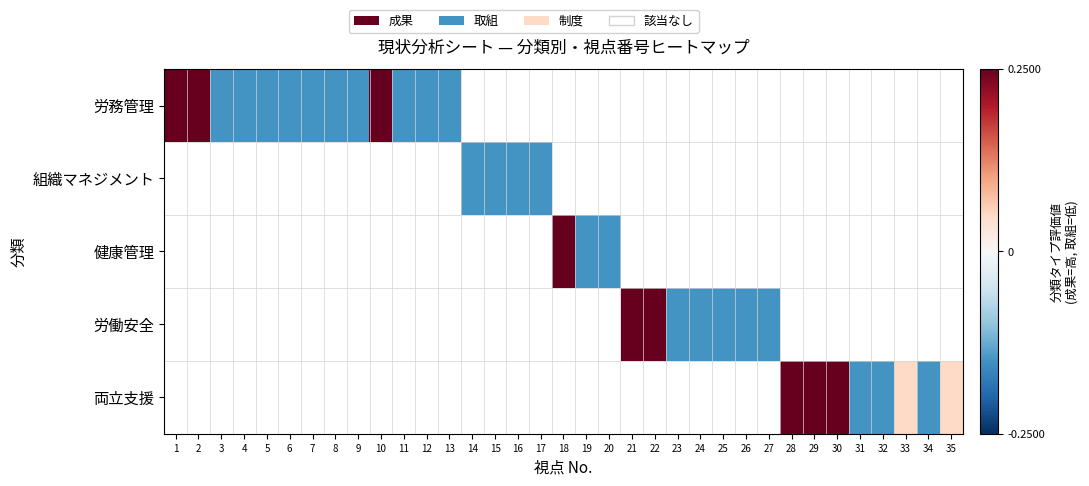

What is the greatest value displayed?

0.2